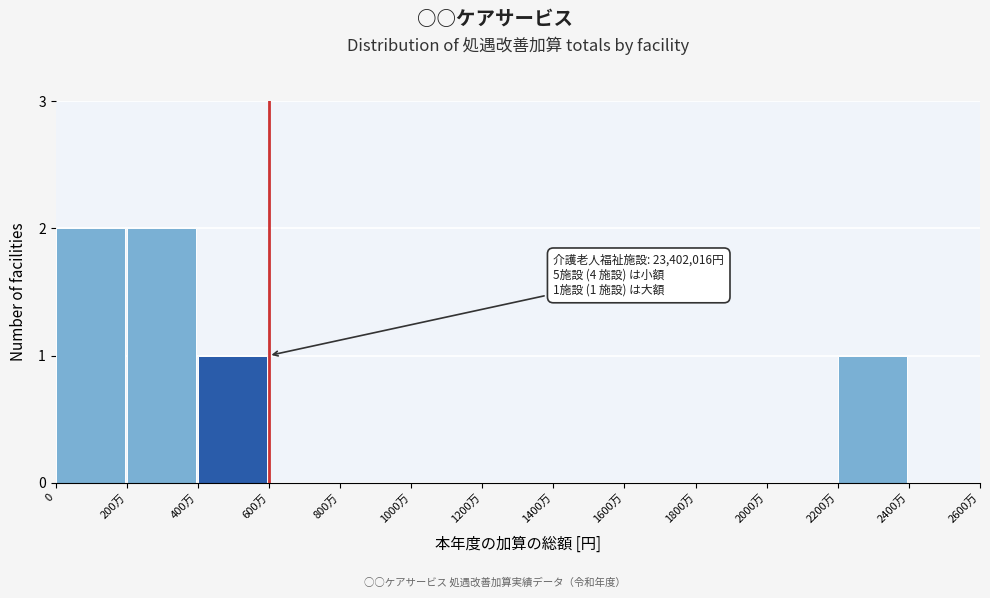

Reading left to right, list all the values displayed in this chart.

0=2	200万=2	400万=1	600万=0	800万=0	1000万=0	1200万=0	1400万=0	1600万=0	1800万=0	2000万=0	2200万=1	2400万=0